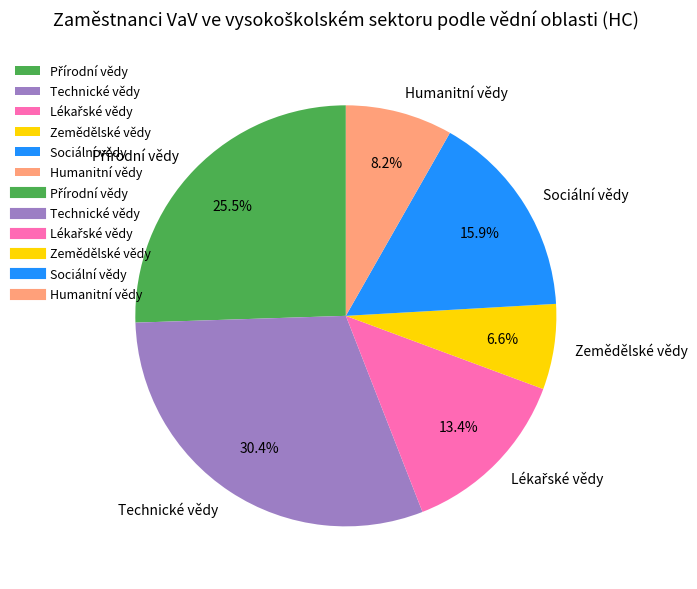

How much of the chart is everything except Sociální vědy?

84.1%